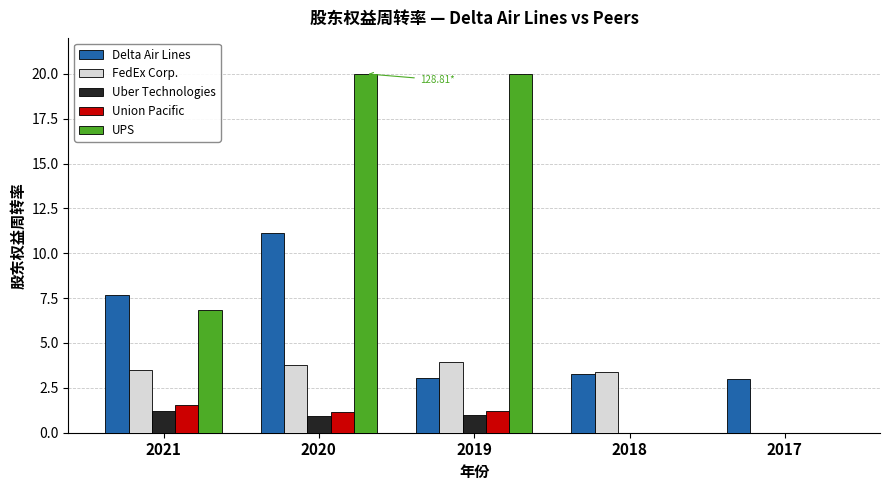

Count the number of categories in the chart.

5